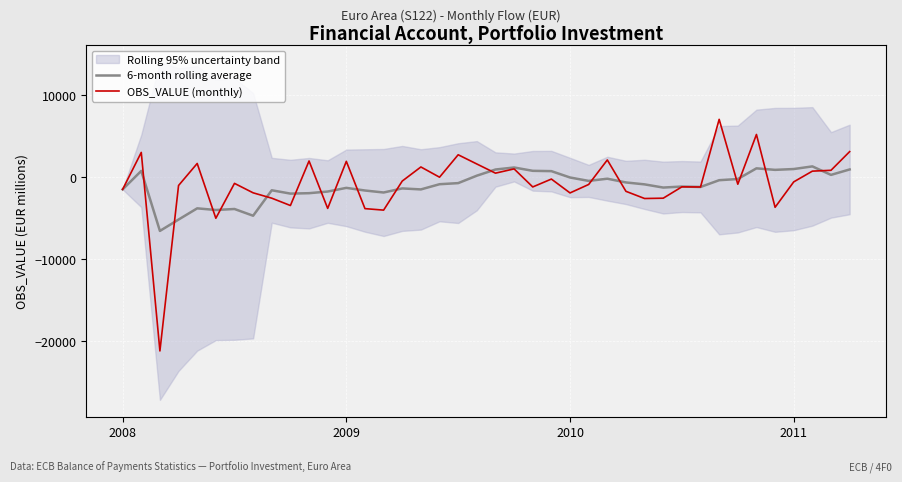

The 6-month rolling average series shows -1473.6 at 2008. True or false?

True